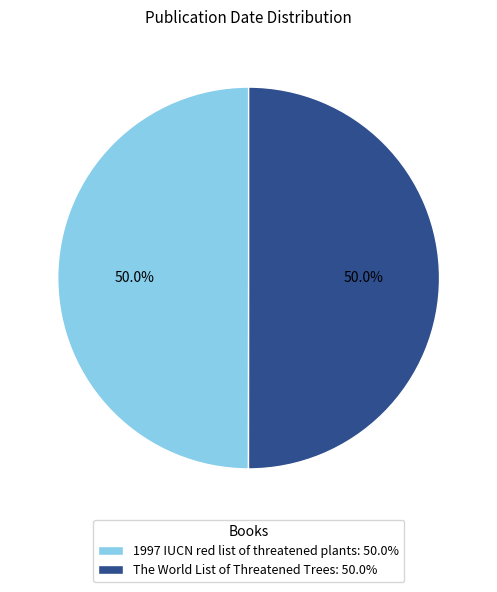

What is the ratio of the value at 1997 IUCN red list of threatened plants: 50.0% to the value at The World List of Threatened Trees: 50.0%?

1.0